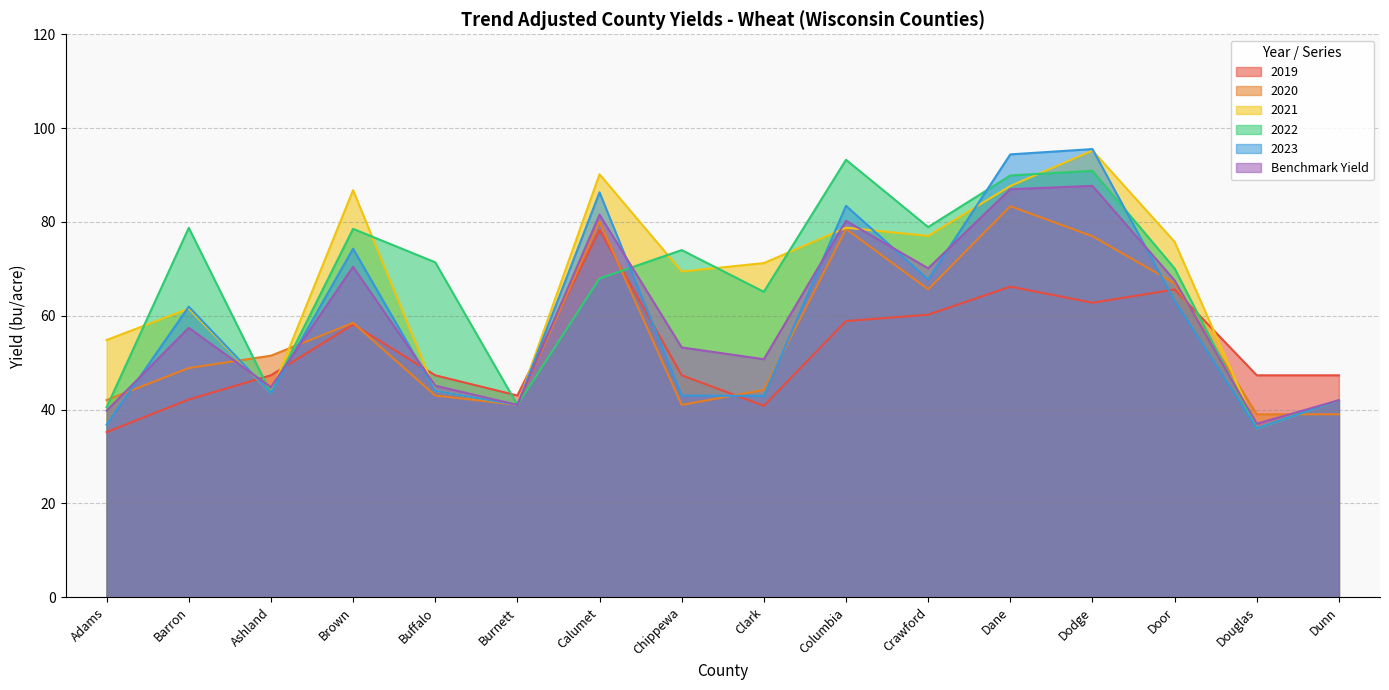

At which label is 2020 closest to 61?

Brown